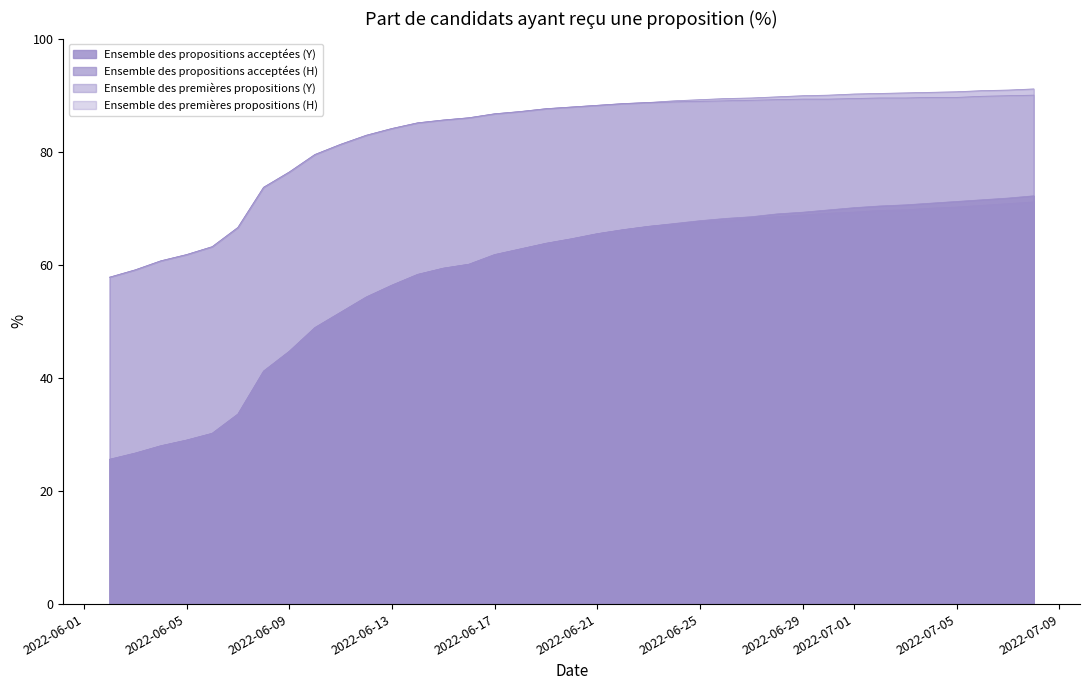

How many values in the Ensemble des premières propositions (H) series exceed 87?

21